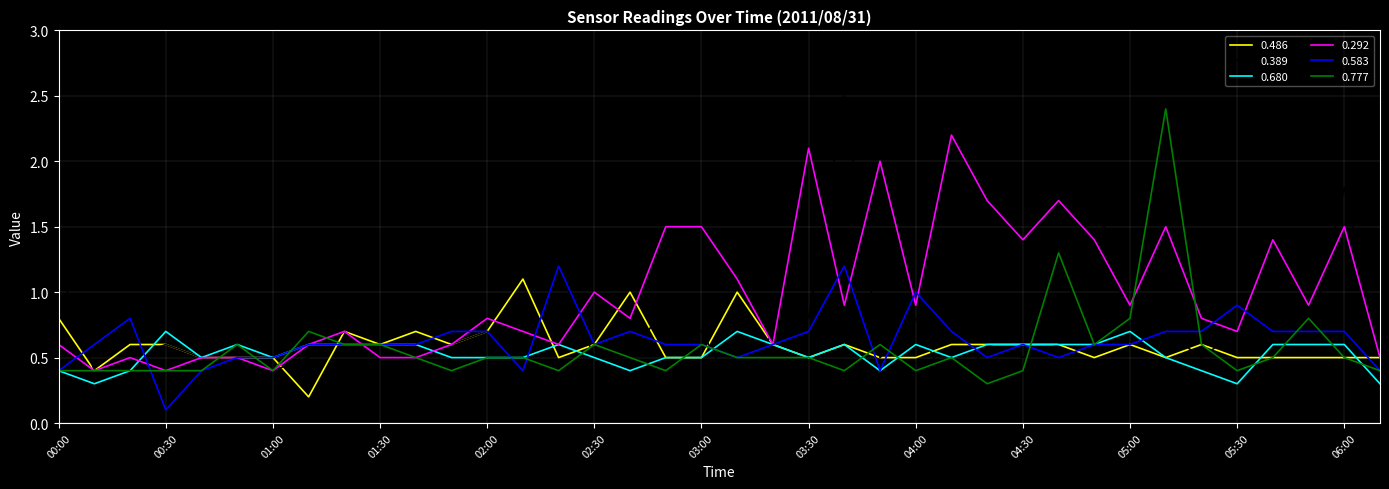

Is this an area chart (filled region under the line)?

No